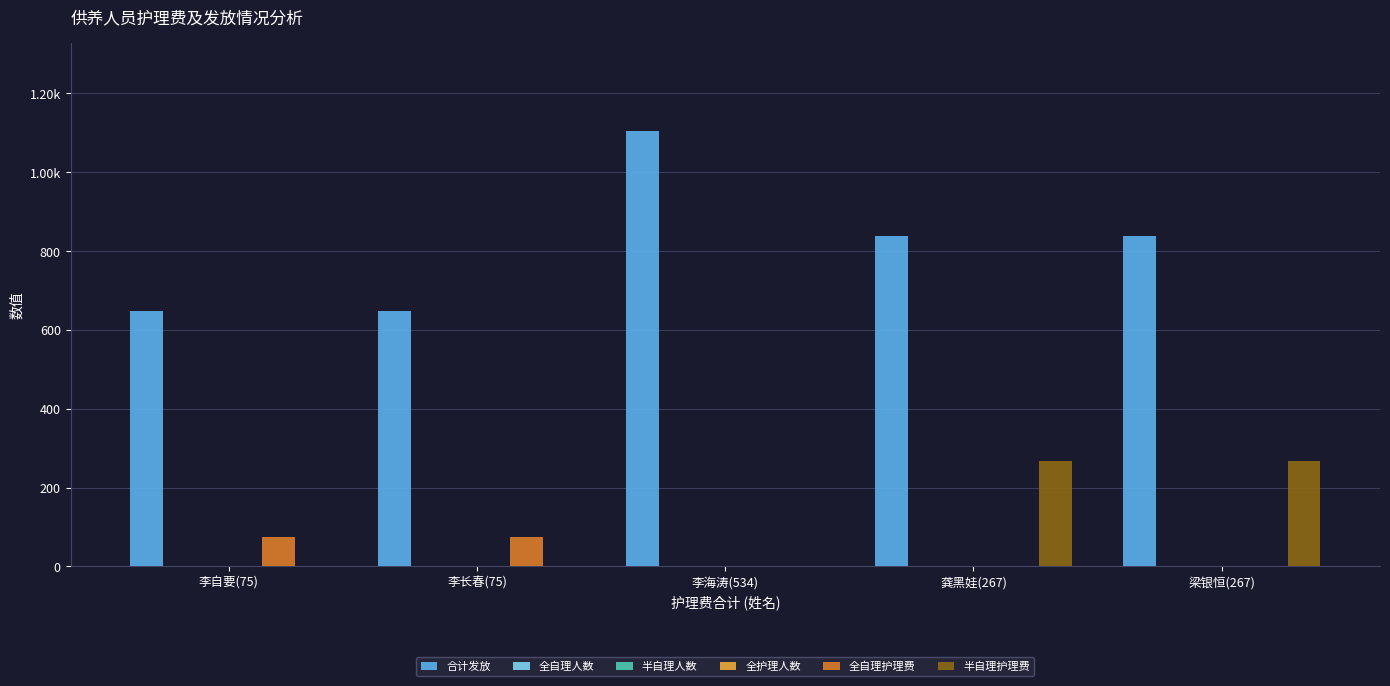

Reading right to left, transcribe all the data shown in this chart.

合计发放: 839	839	1106	647	647
全自理人数: 0	0	0	1	1
半自理人数: 1	1	0	0	0
全护理人数: 0	0	1	0	0
全自理护理费: 0	0	0	75	75
半自理护理费: 267	267	0	0	0